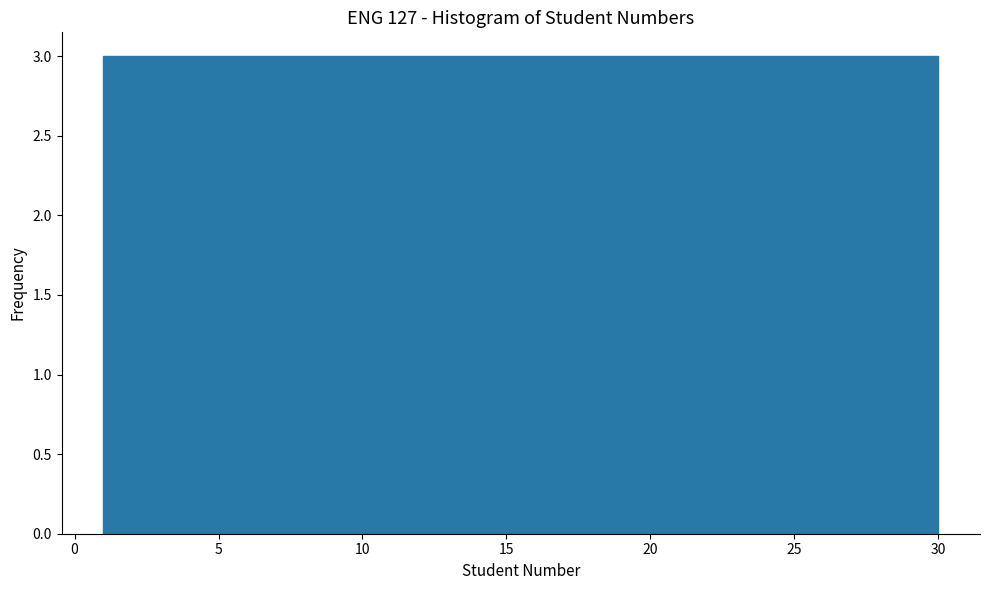

Reading left to right, list every bar in this chart as the range it spans on the x-axis followed by its height. Neither the bar edges nor the heights are printed on the chart, so give them approximately, as read against the axes.

1.0 to 3.9: 3
3.9 to 6.8: 3
6.8 to 9.7: 3
9.7 to 12.6: 3
12.6 to 15.5: 3
15.5 to 18.4: 3
18.4 to 21.3: 3
21.3 to 24.2: 3
24.2 to 27.1: 3
27.1 to 30.0: 3